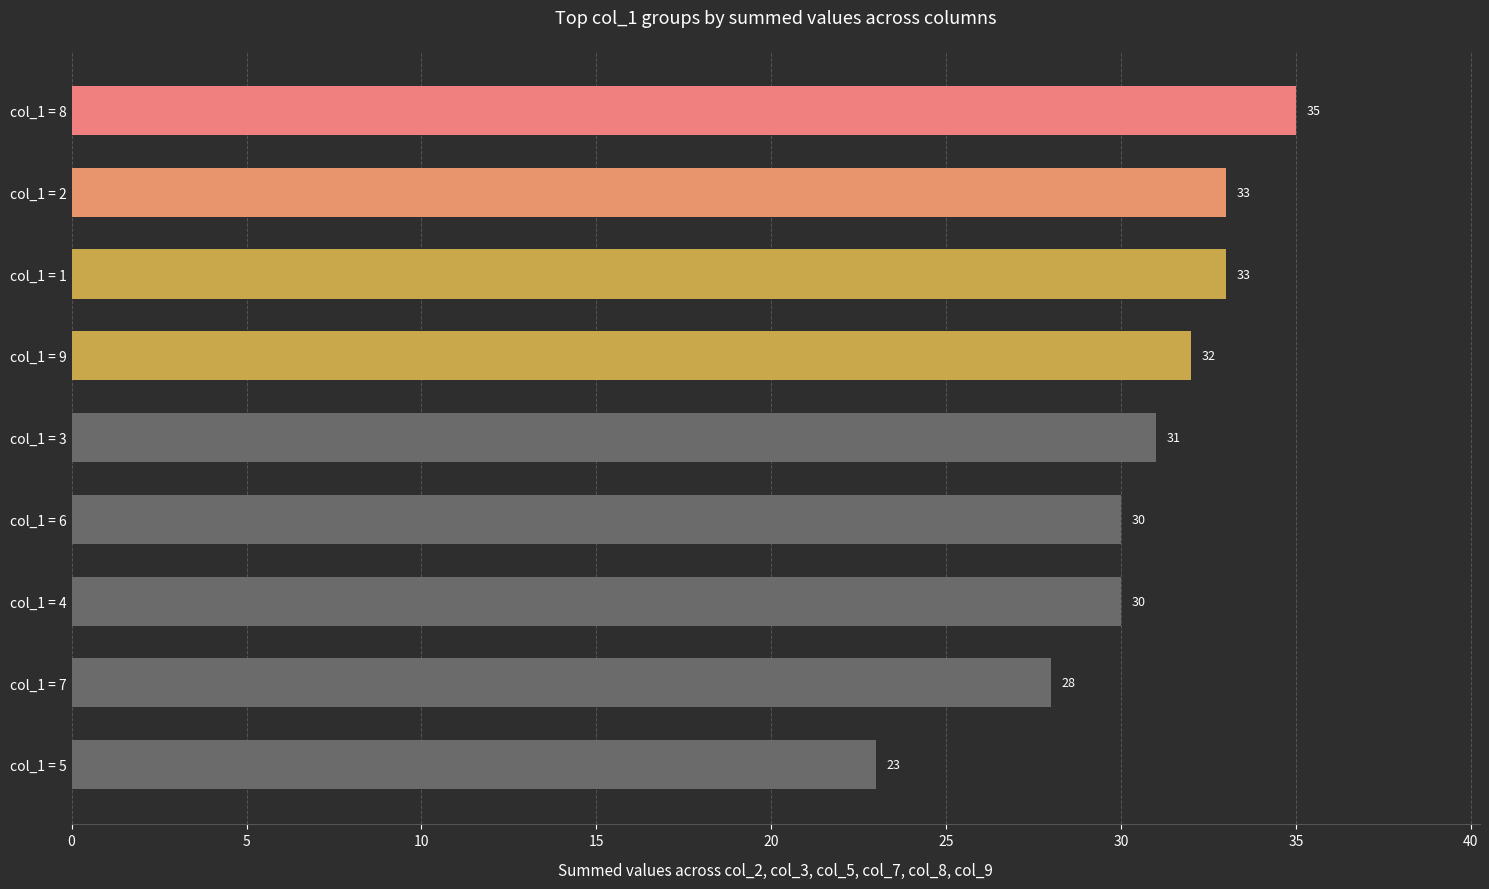

What is the difference between the second highest and minimum values?

10